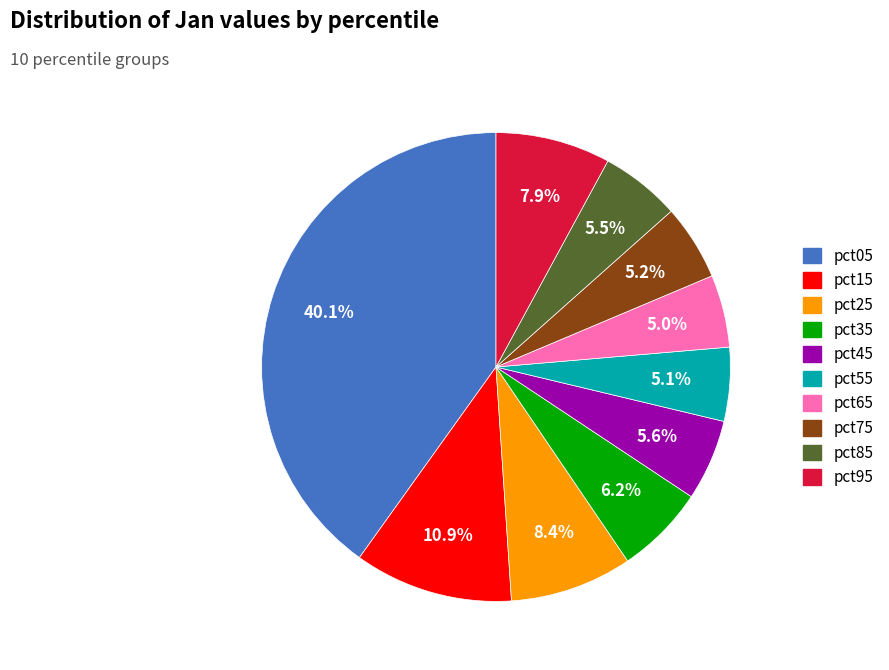

True or false: pct75 accounts for 5% of the total.

True